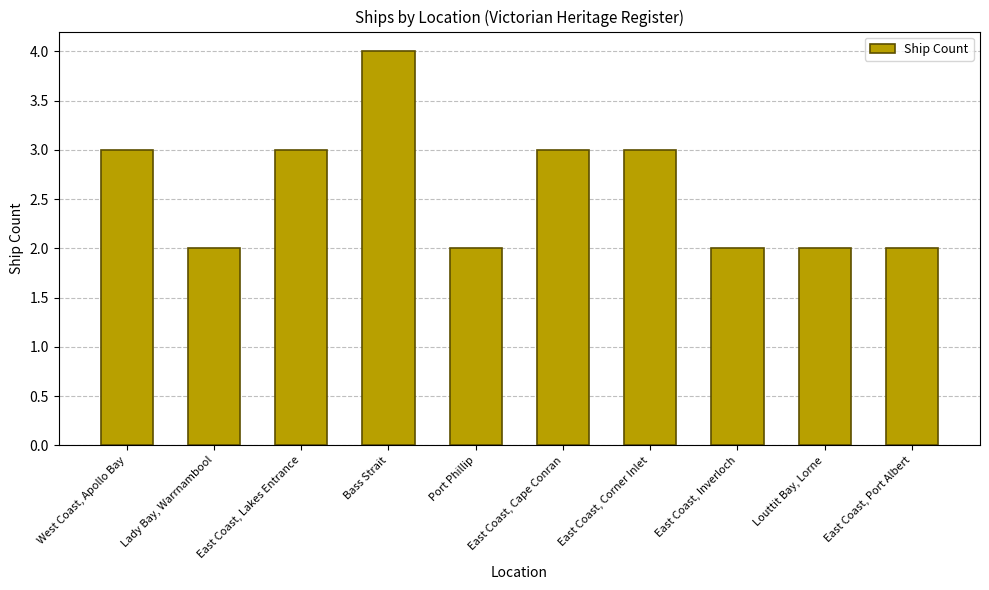

What is the average value?

3